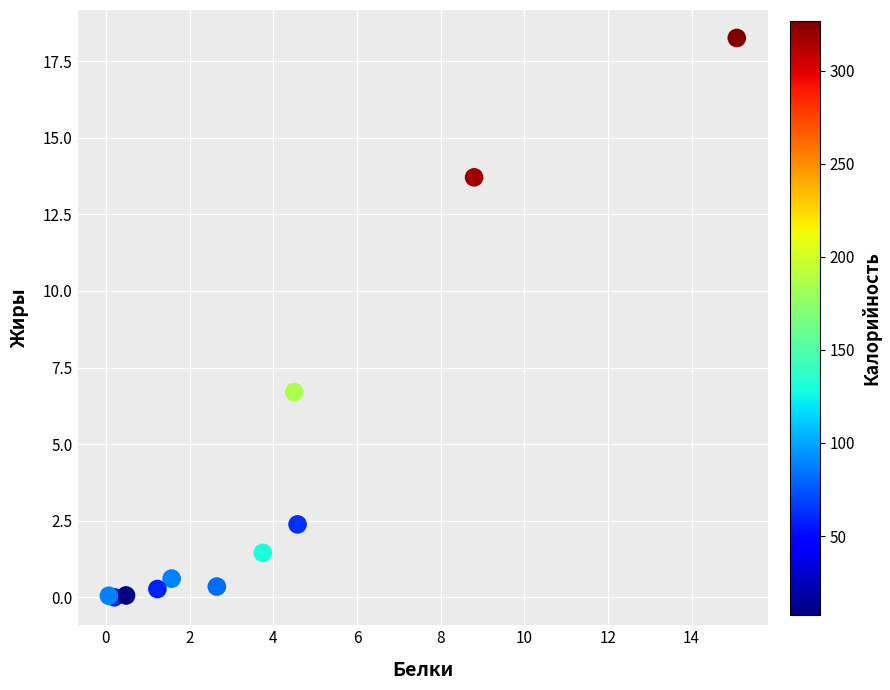

What Y value in the scatter plot is closest to 9?

6.7